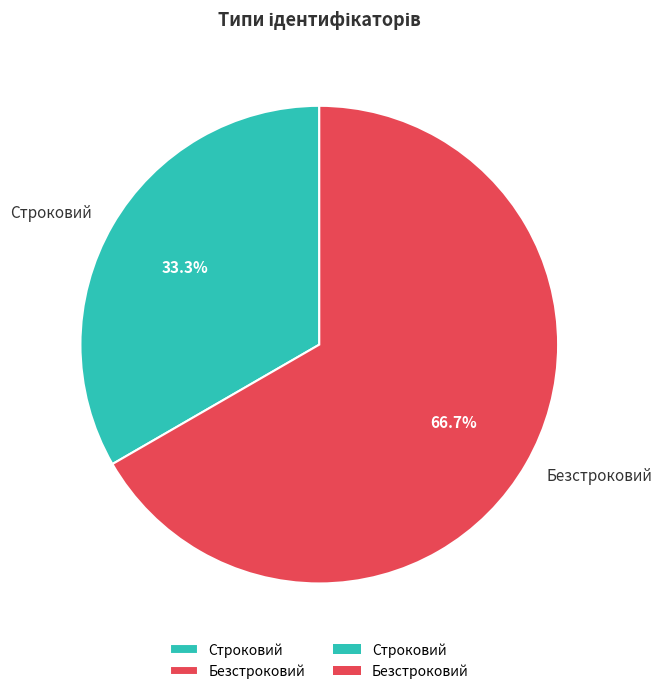

Rank the categories by value from lowest to highest.

Строковий, Безстроковий